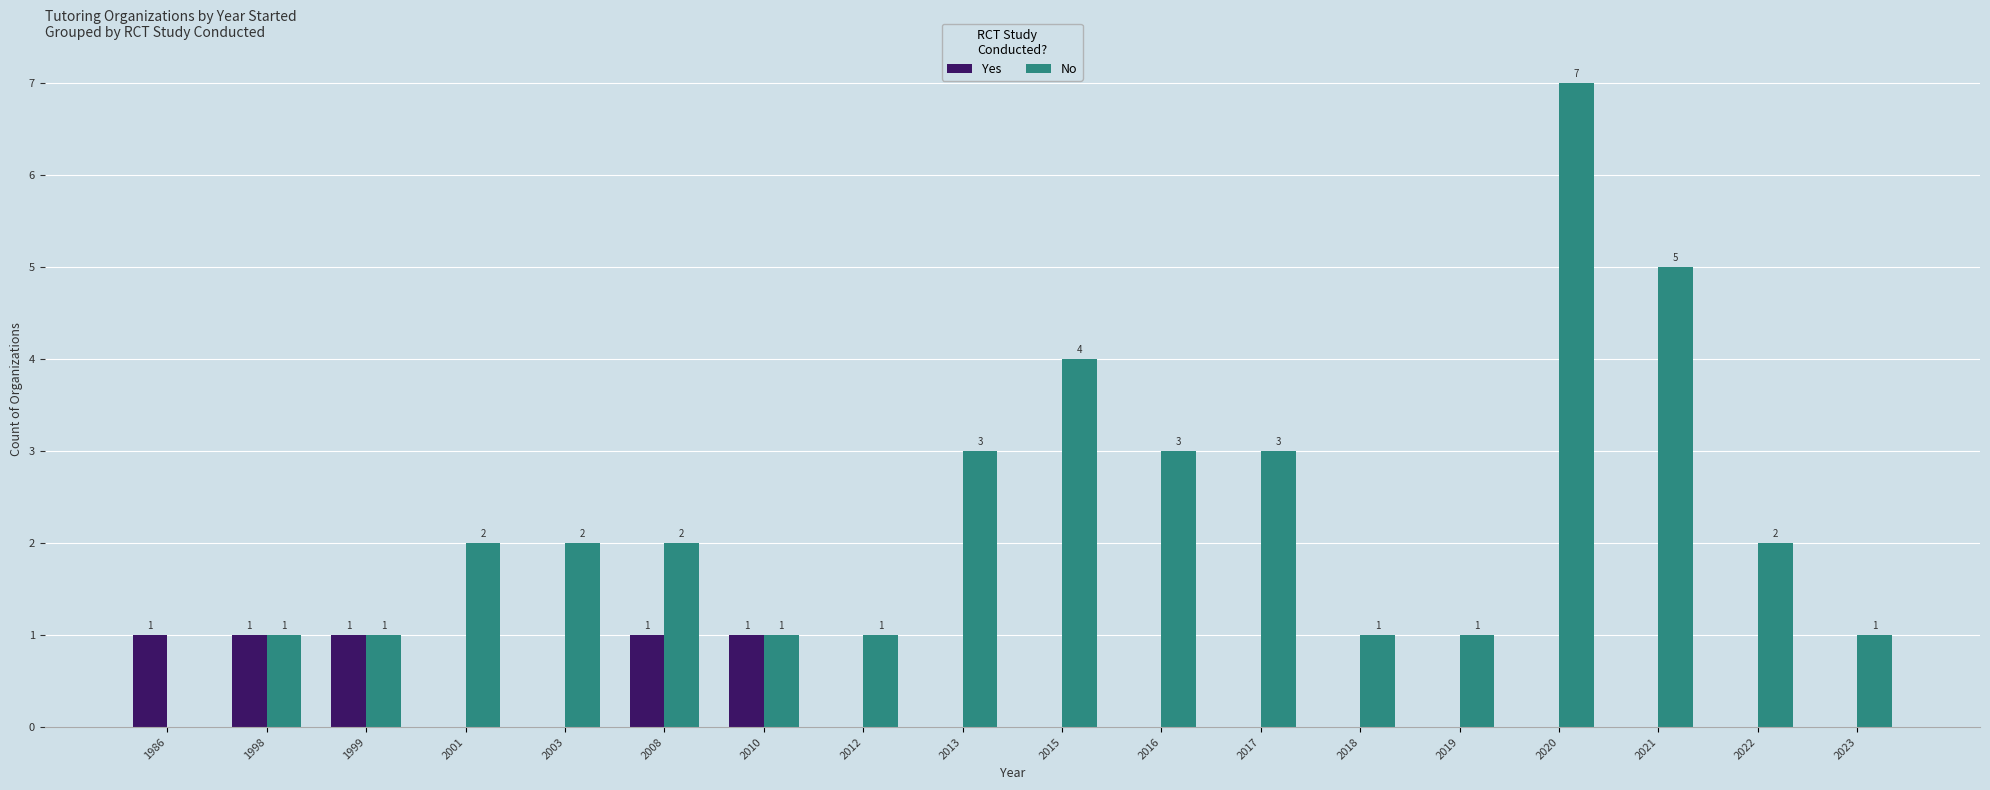

Reading left to right, what are all the values shown in this chart?

Yes: 1	1	1	0	0	1	1	0	0	0	0	0	0	0	0	0	0	0
No: 0	1	1	2	2	2	1	1	3	4	3	3	1	1	7	5	2	1